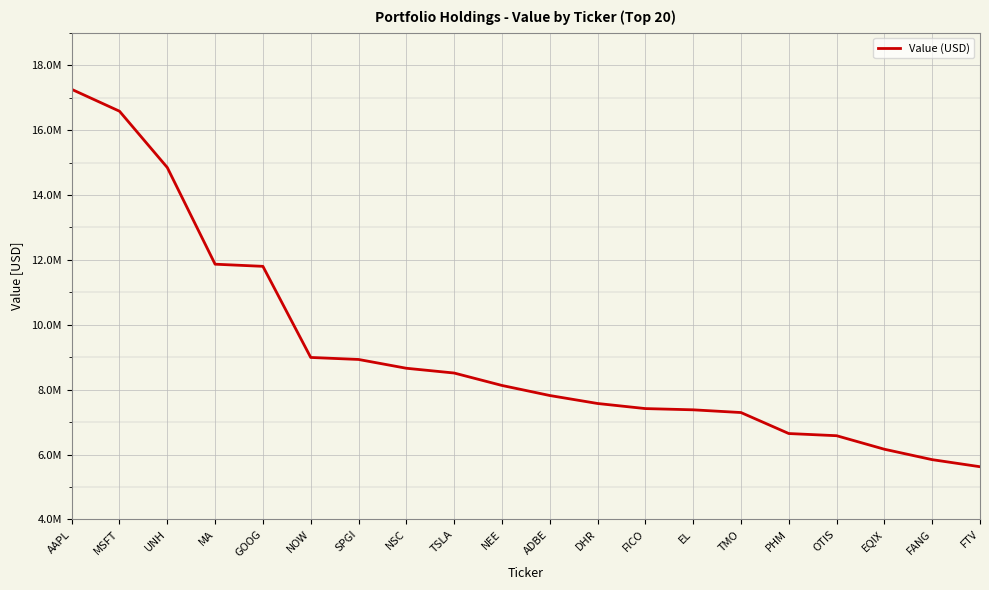

What is the difference between the maximum and minimum values?

11631000